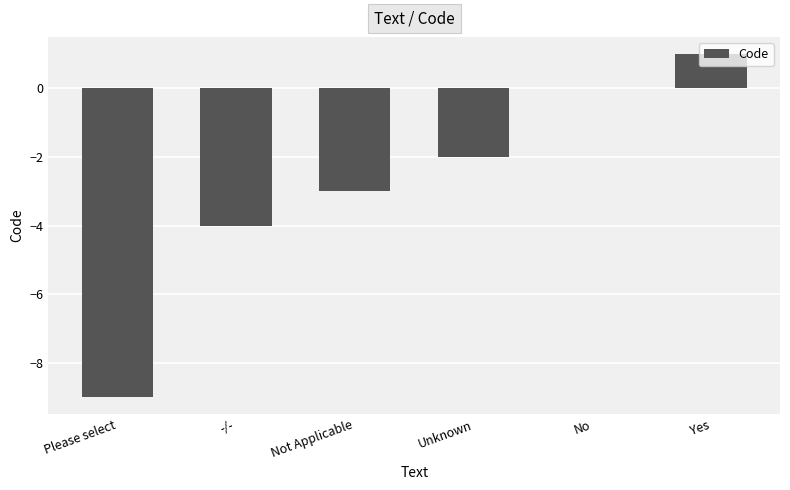

What is the change in value from Please select to Not Applicable?

+6